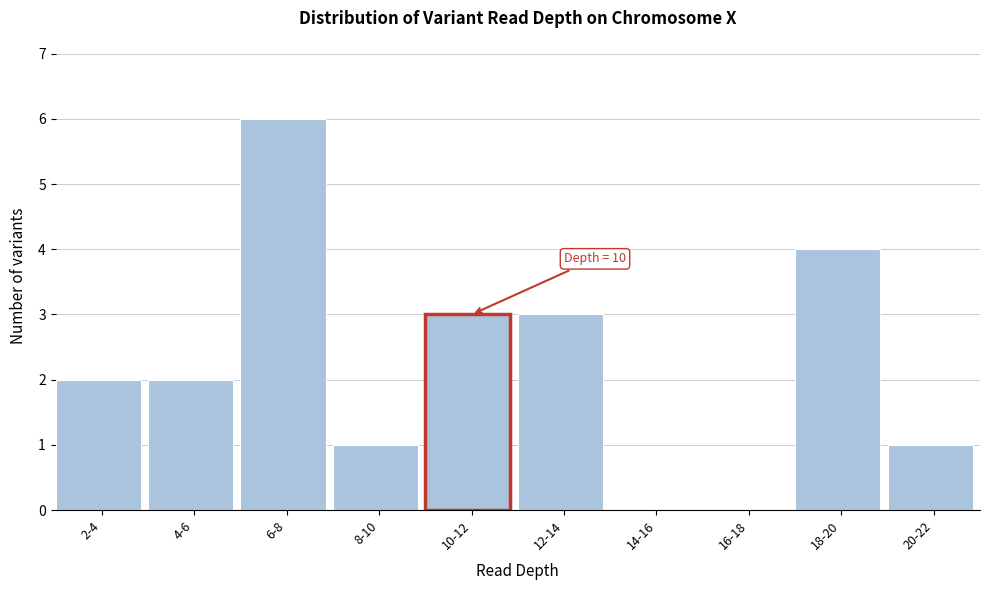

Reading right to left, list all the values displayed in this chart.

20-22=1	18-20=4	16-18=0	14-16=0	12-14=3	10-12=3	8-10=1	6-8=6	4-6=2	2-4=2